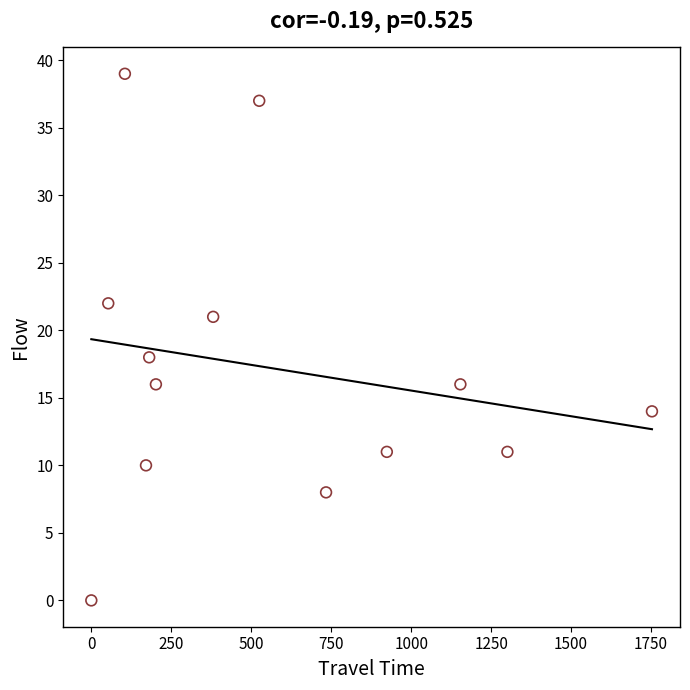

What Y value in the scatter plot is closest to 19?

18